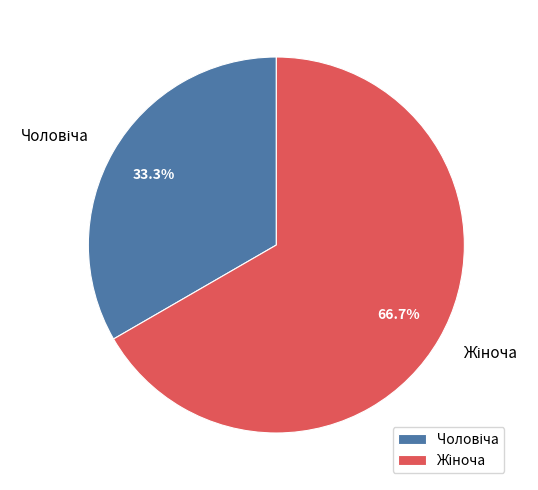

Is there any slice that represents more than half of the pie?

Yes